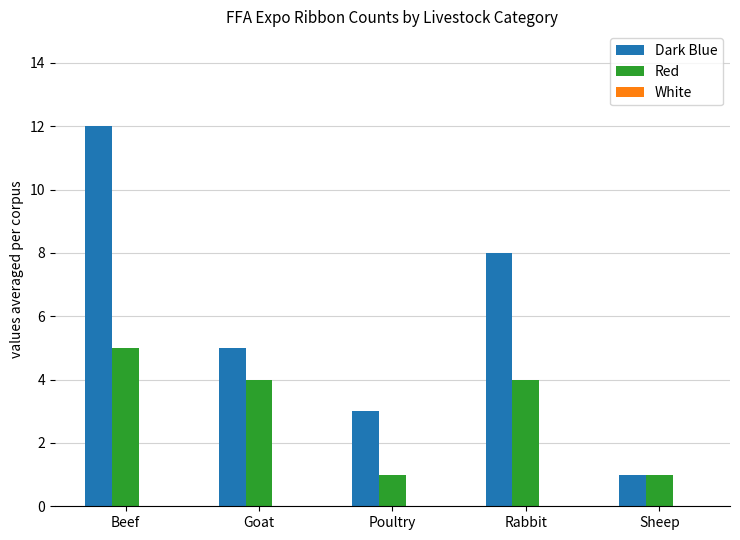

How many Dark Blue values are between 3 and 8?

3